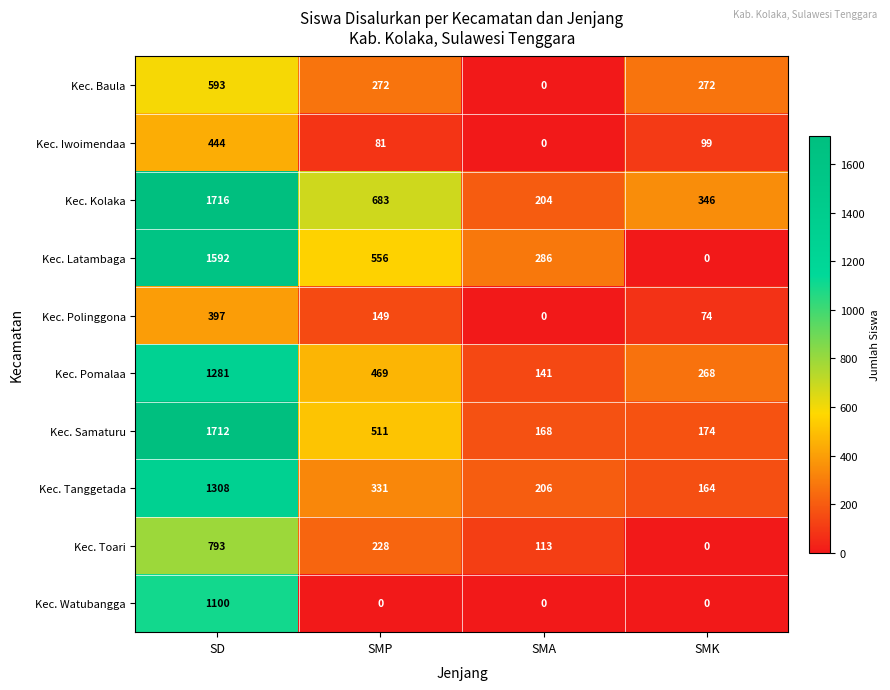

Rank the series at SMP from highest to lowest value.

Kec. Kolaka, Kec. Latambaga, Kec. Samaturu, Kec. Pomalaa, Kec. Tanggetada, Kec. Baula, Kec. Toari, Kec. Polinggona, Kec. Iwoimendaa, Kec. Watubangga